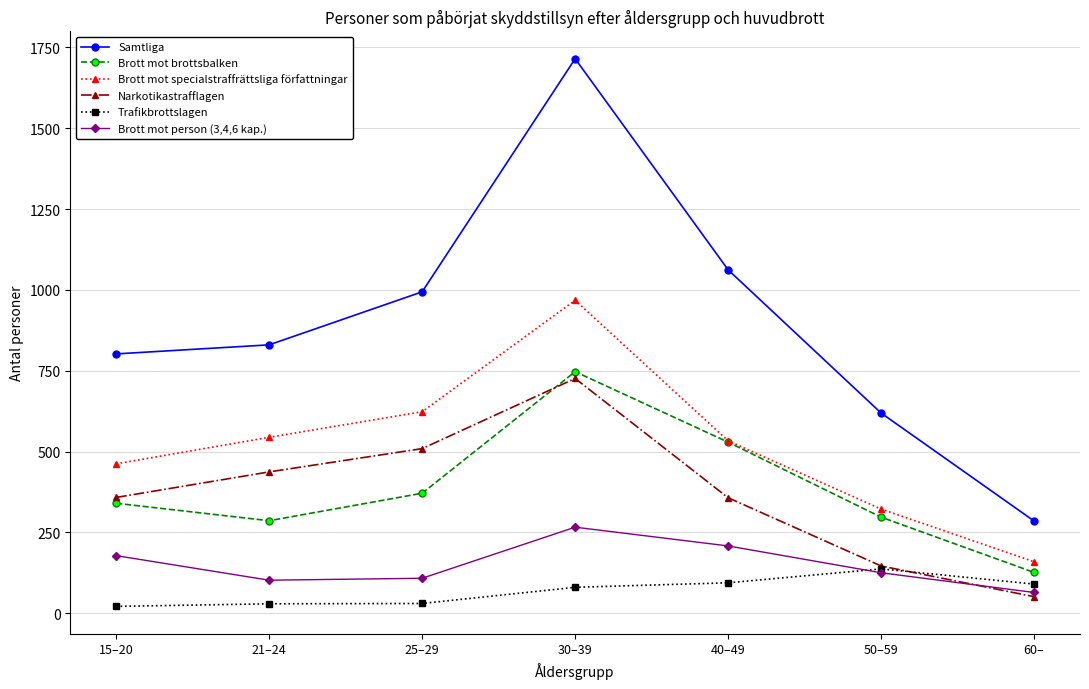

True or false: Samtliga and Brott mot brottsbalken cross at least once.

False